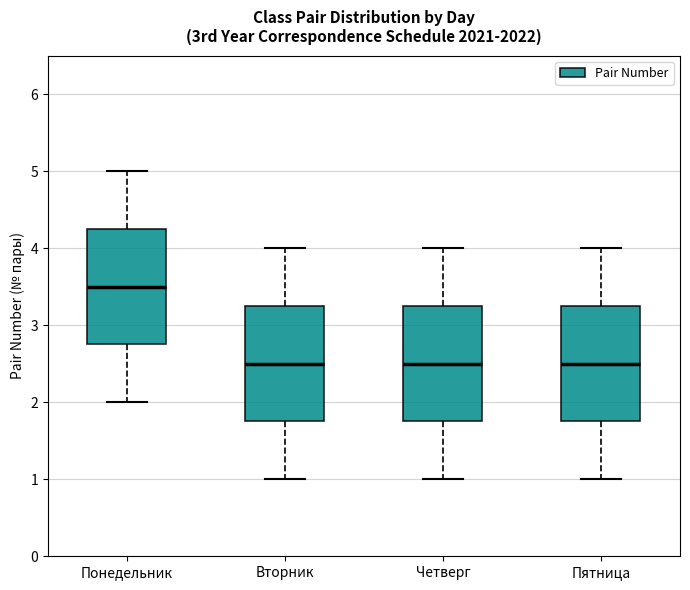

Reading left to right, transcribe this box plot: for each box, give where its median line is, the range the box spans, and where its two whiskers end, as read against the y-axis. The values are not printed on the chart, so give them approximately, as read against the axis.

Понедельник: median 3.5, box 2.8 to 4.3, whiskers 2.0 to 5.0
Вторник: median 2.5, box 1.8 to 3.3, whiskers 1.0 to 4.0
Четверг: median 2.5, box 1.8 to 3.3, whiskers 1.0 to 4.0
Пятница: median 2.5, box 1.8 to 3.3, whiskers 1.0 to 4.0